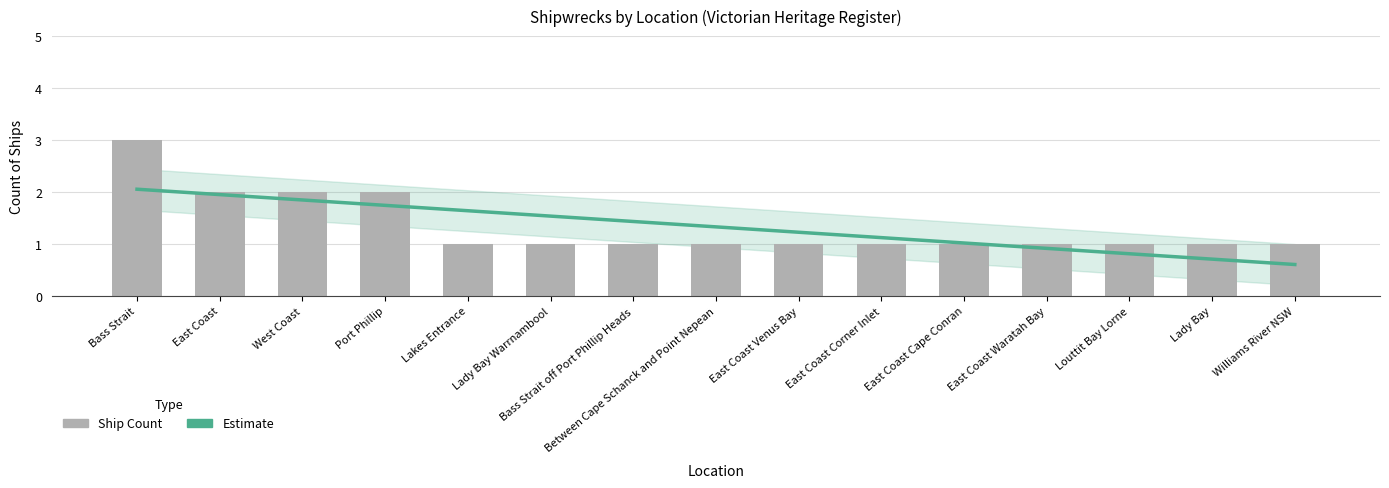

Are the bars horizontal?

No